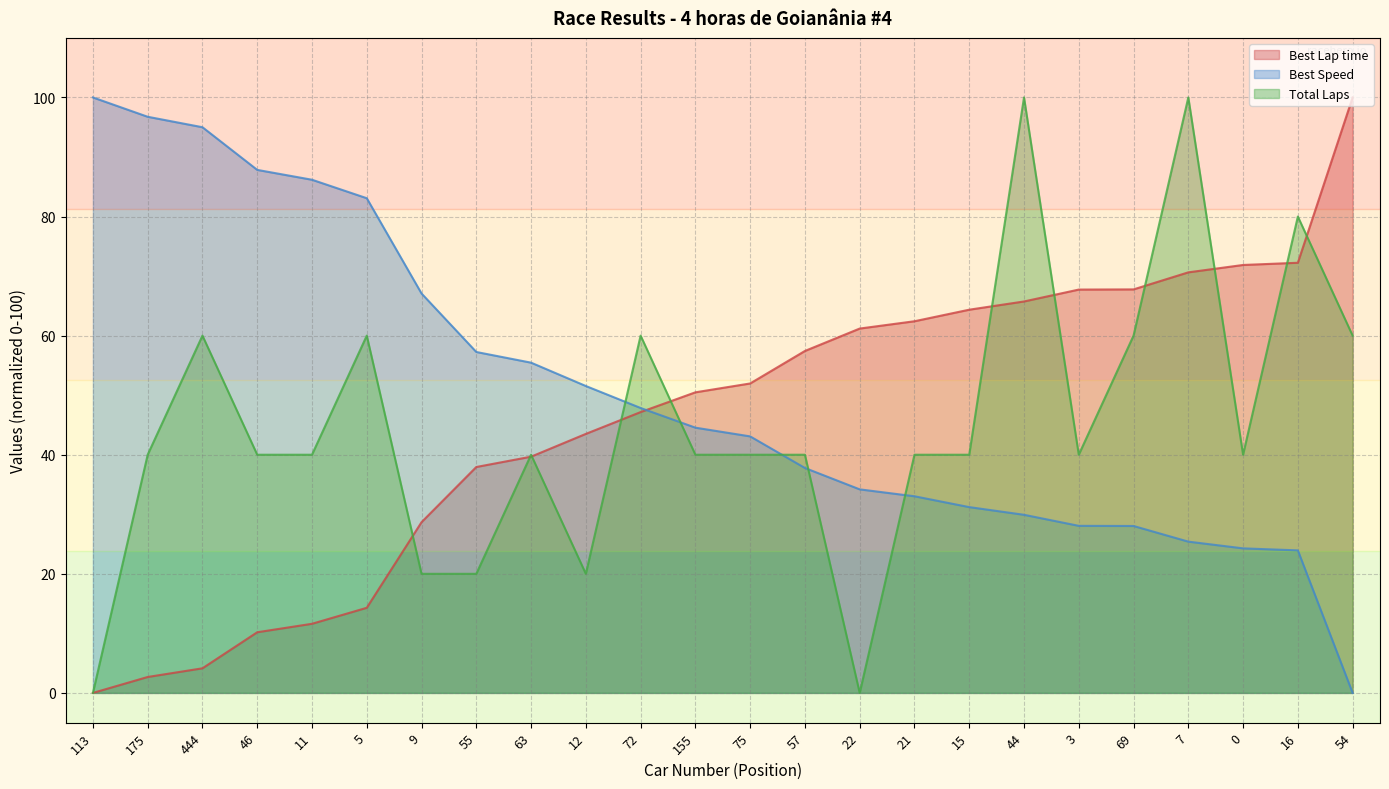

At how many categories does at least one series exceed 74?

10